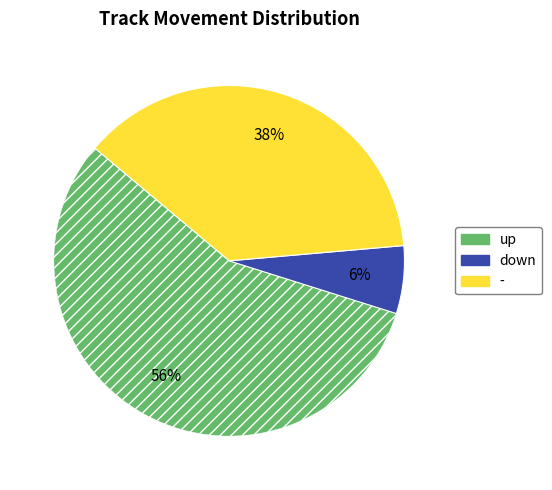

True or false: - accounts for 38% of the total.

True